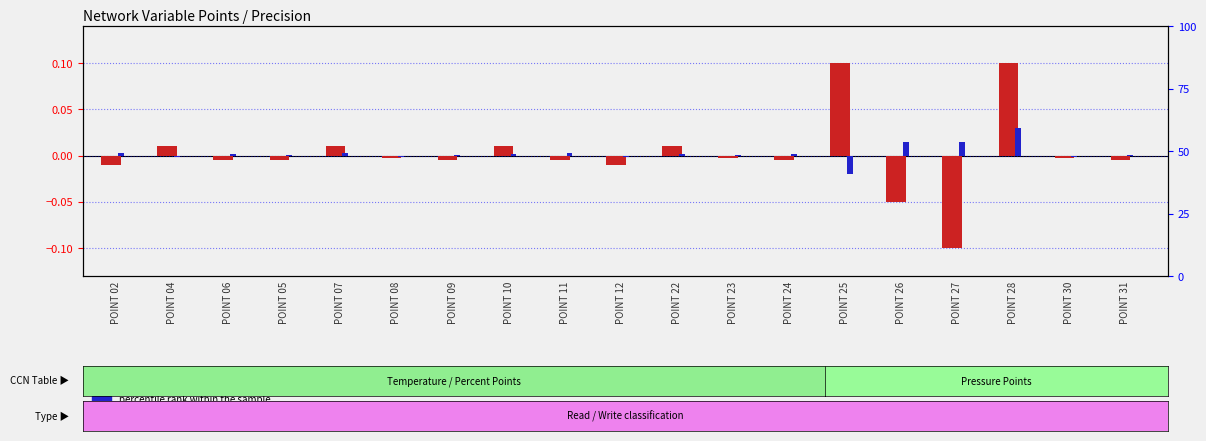

How many categories are shown in the chart?

19